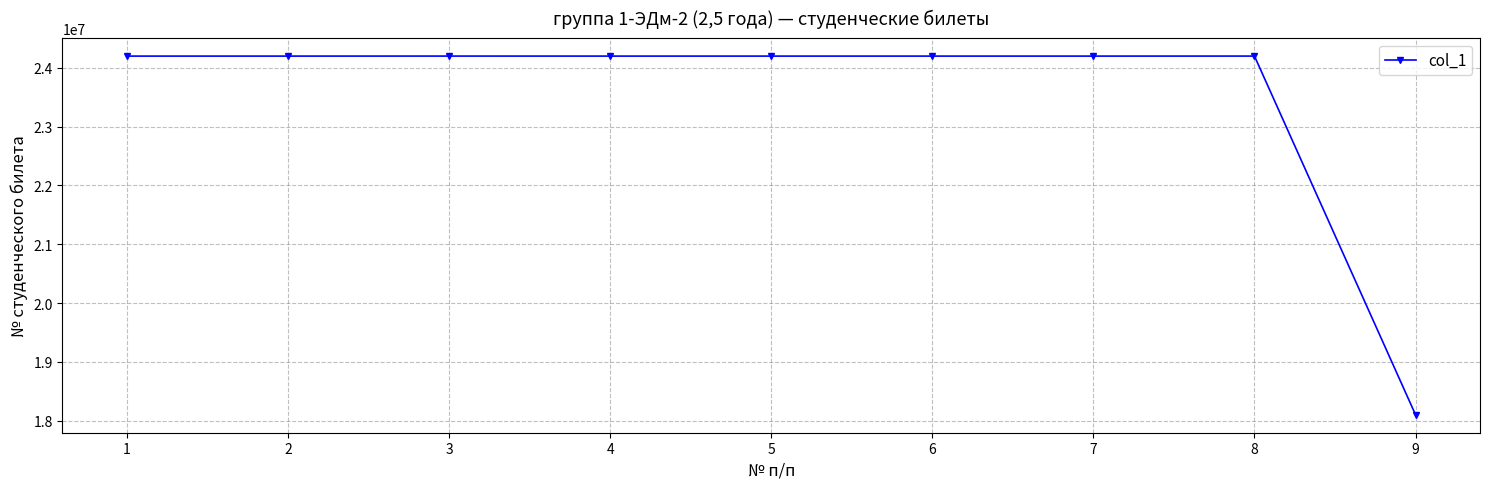

What is the sum of all values?

211704724